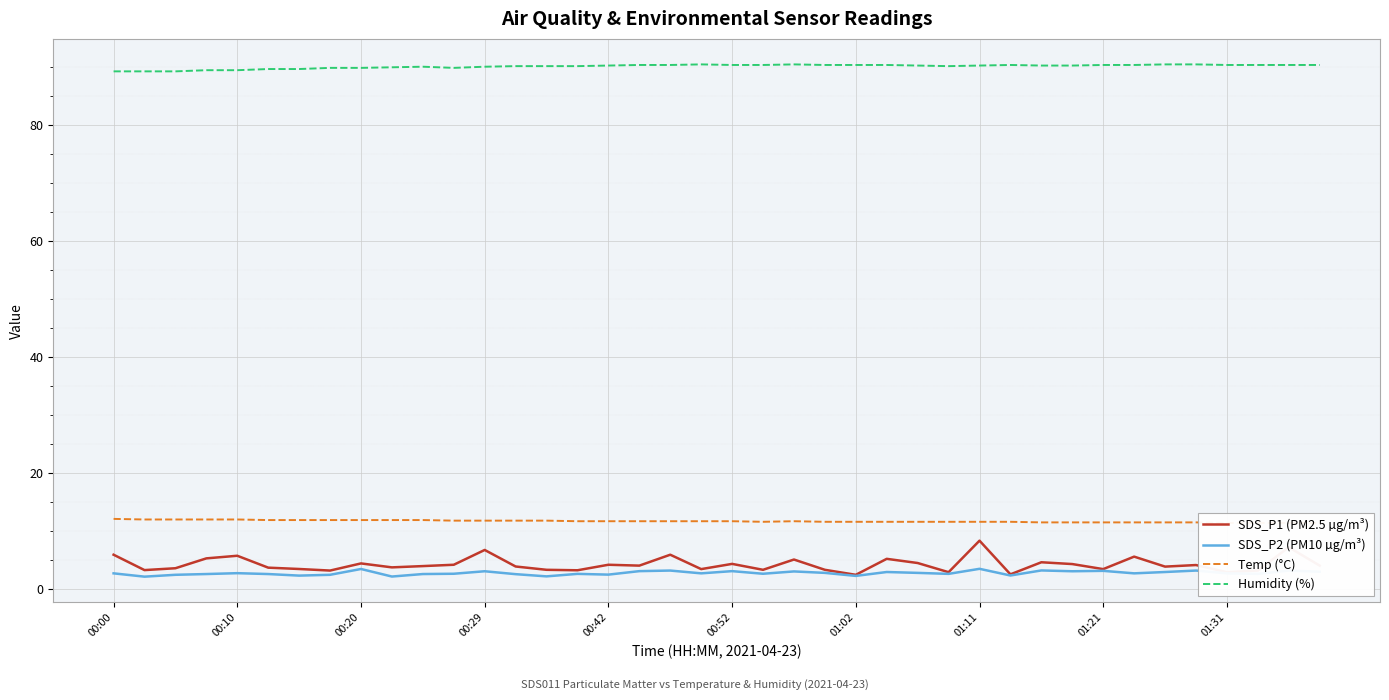

True or false: SDS_P2 (PM10 µg/m³) has a value of 3.1 at 31.

True